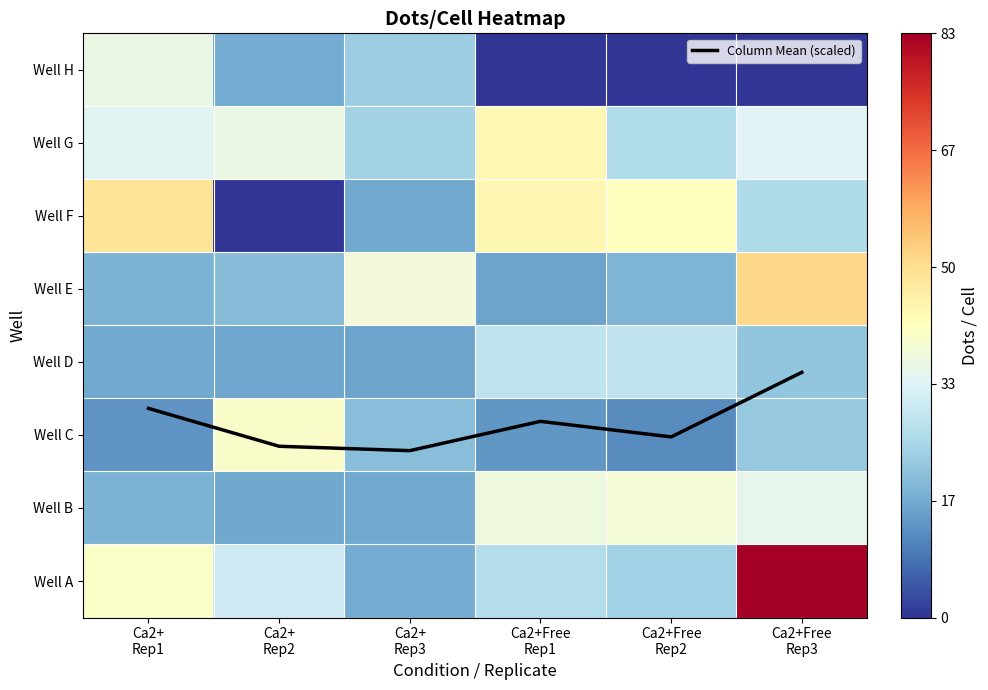

List the labels in order of Well D value, largest first.

Ca2+Free Rep2, Ca2+Free Rep1, Ca2+Free Rep3, Ca2+ Rep1, Ca2+ Rep2, Ca2+ Rep3